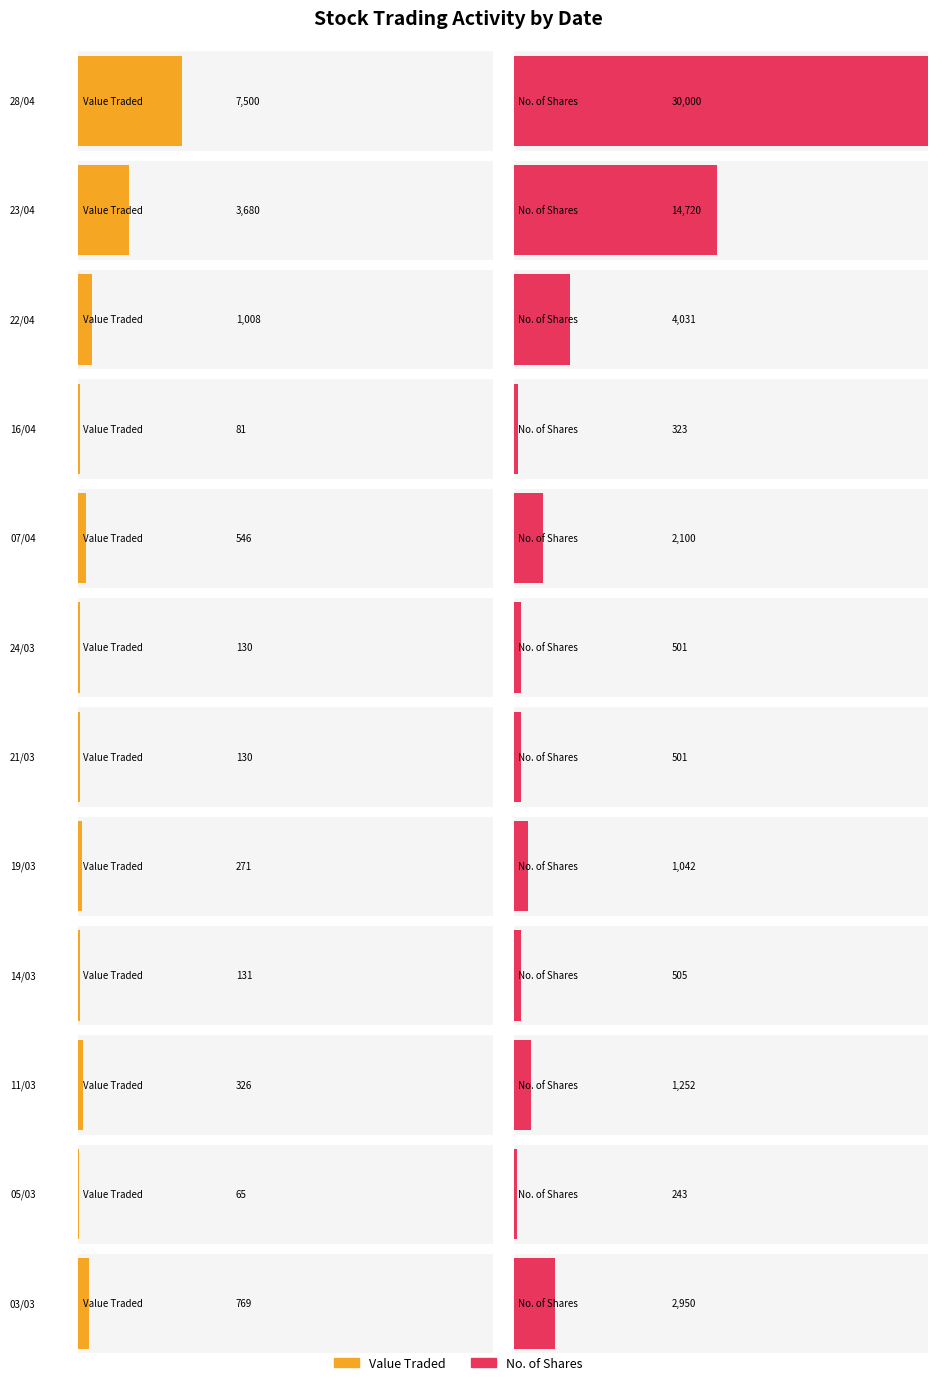

Is it true that Value Traded equals 131 at 14/03?

True